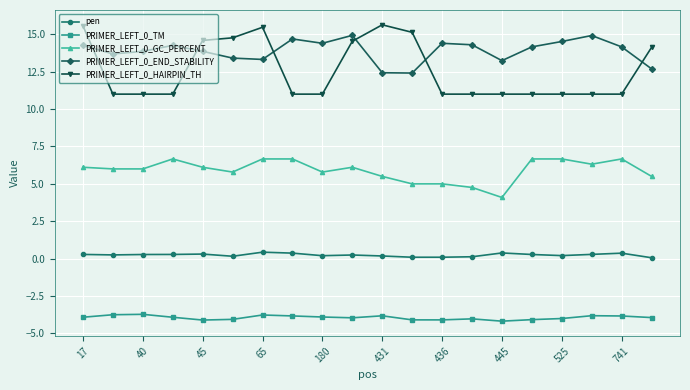

What is the sum of all PRIMER_LEFT_0_END_STABILITY values?

277.9